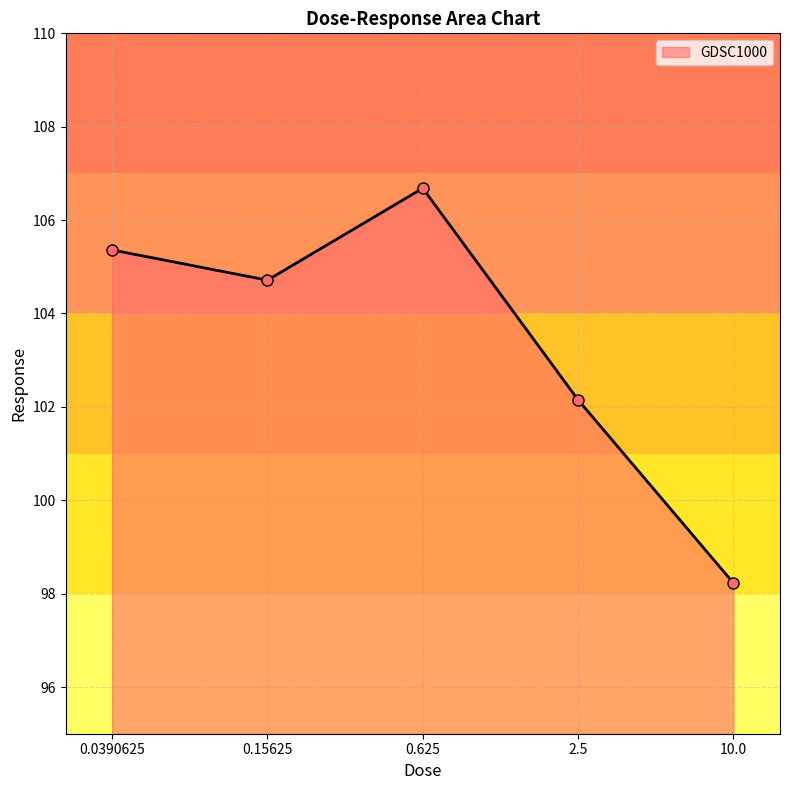

What is the ratio of the value at 0.625 to the value at 10.0?

1.1